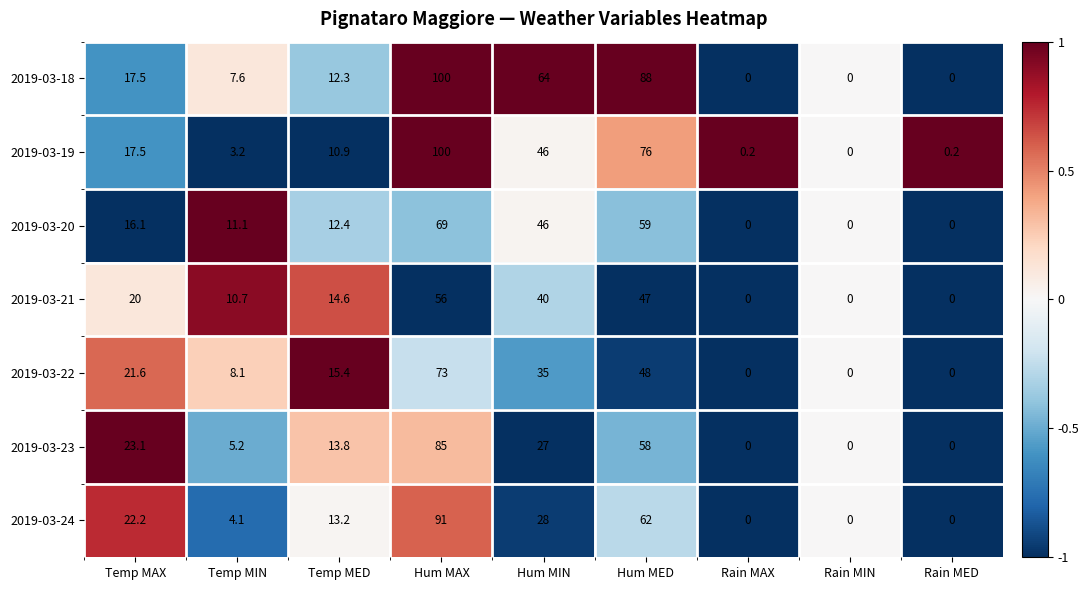

What is the total value across all series at Hum MED?

438.0